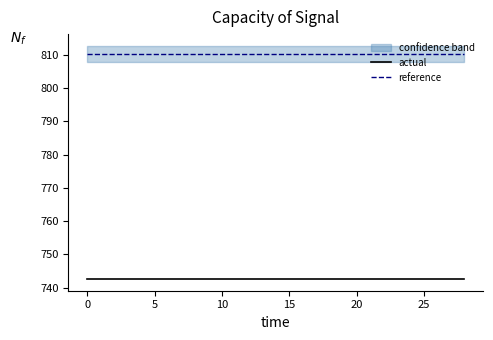

Count the actual values in the range 742 to 743.

15